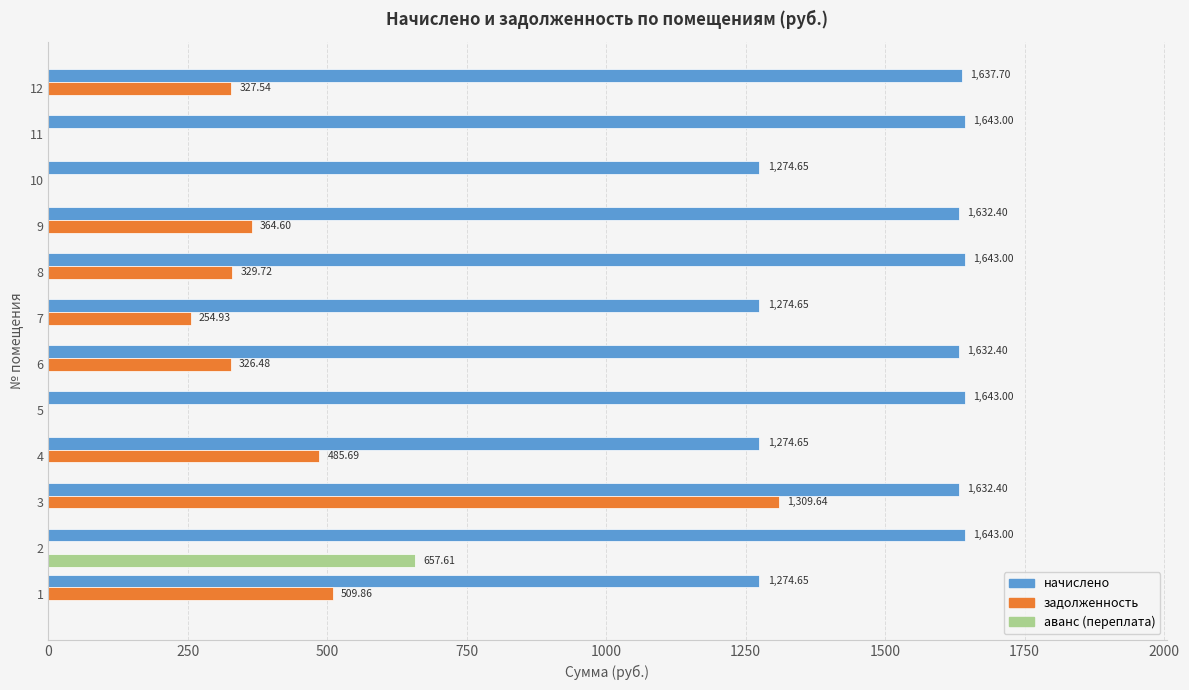

What is the average value of the аванс (переплата) series?

54.8